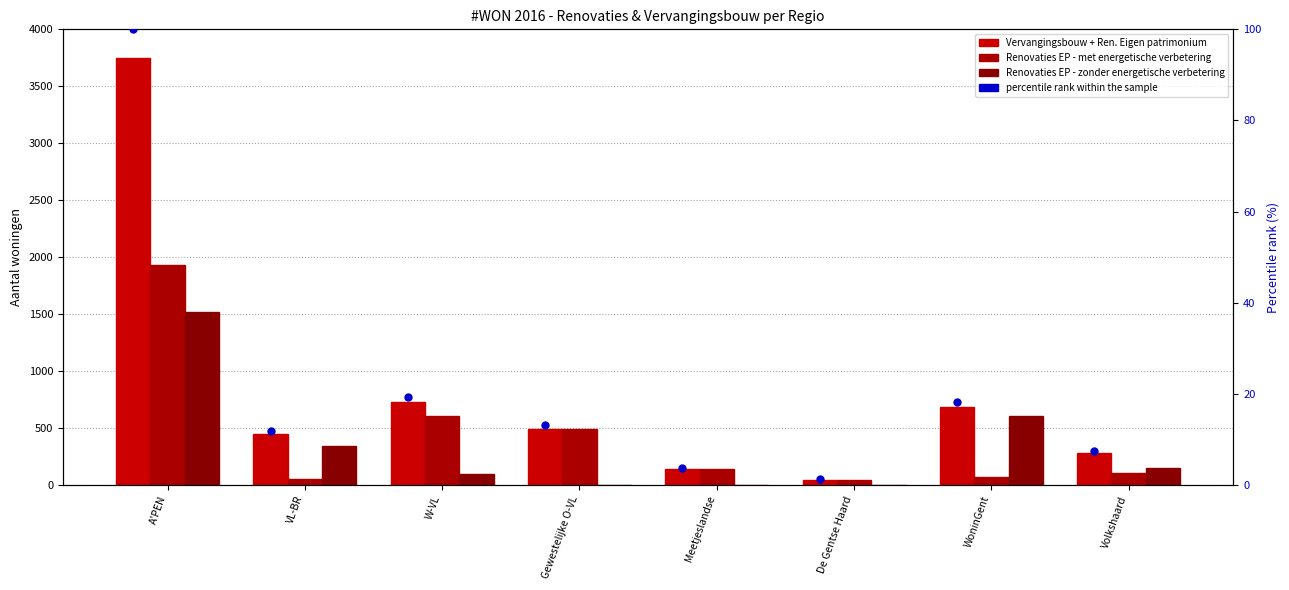

Which series has the widest spread of Y values?

Vervangingsbouw + Renovaties - Eigen patrimonium